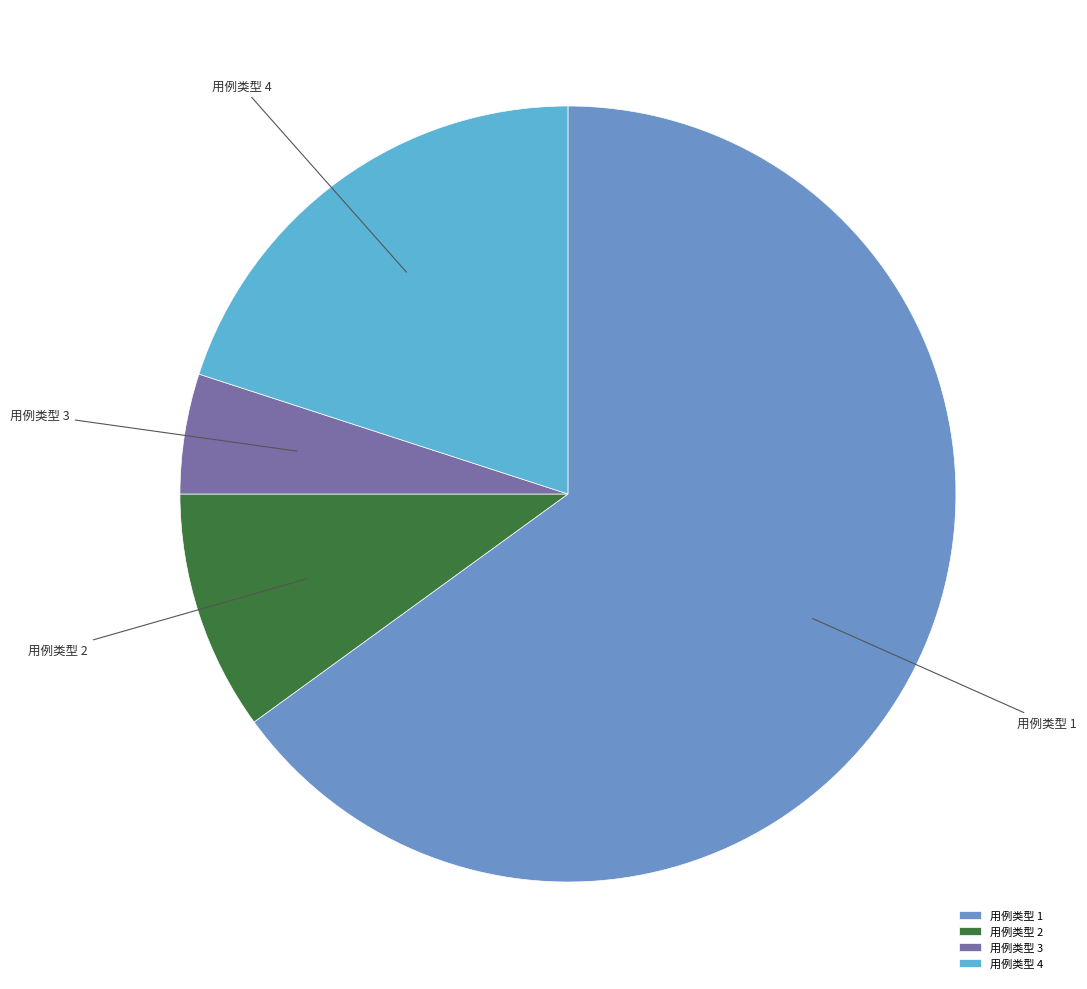

Which slice is the largest?

用例类型 1